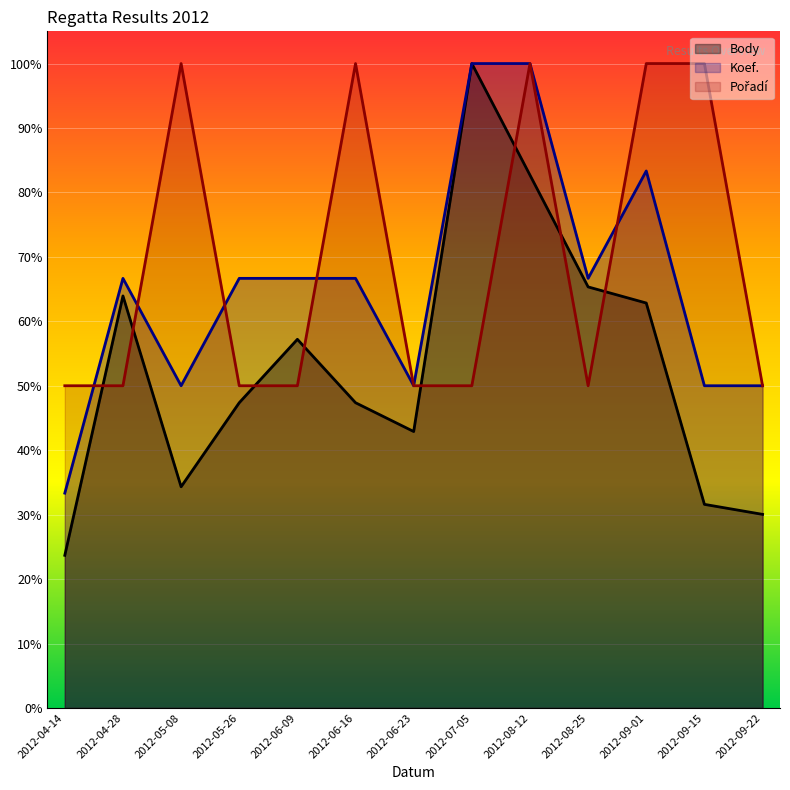

How many data points does each series have?

13